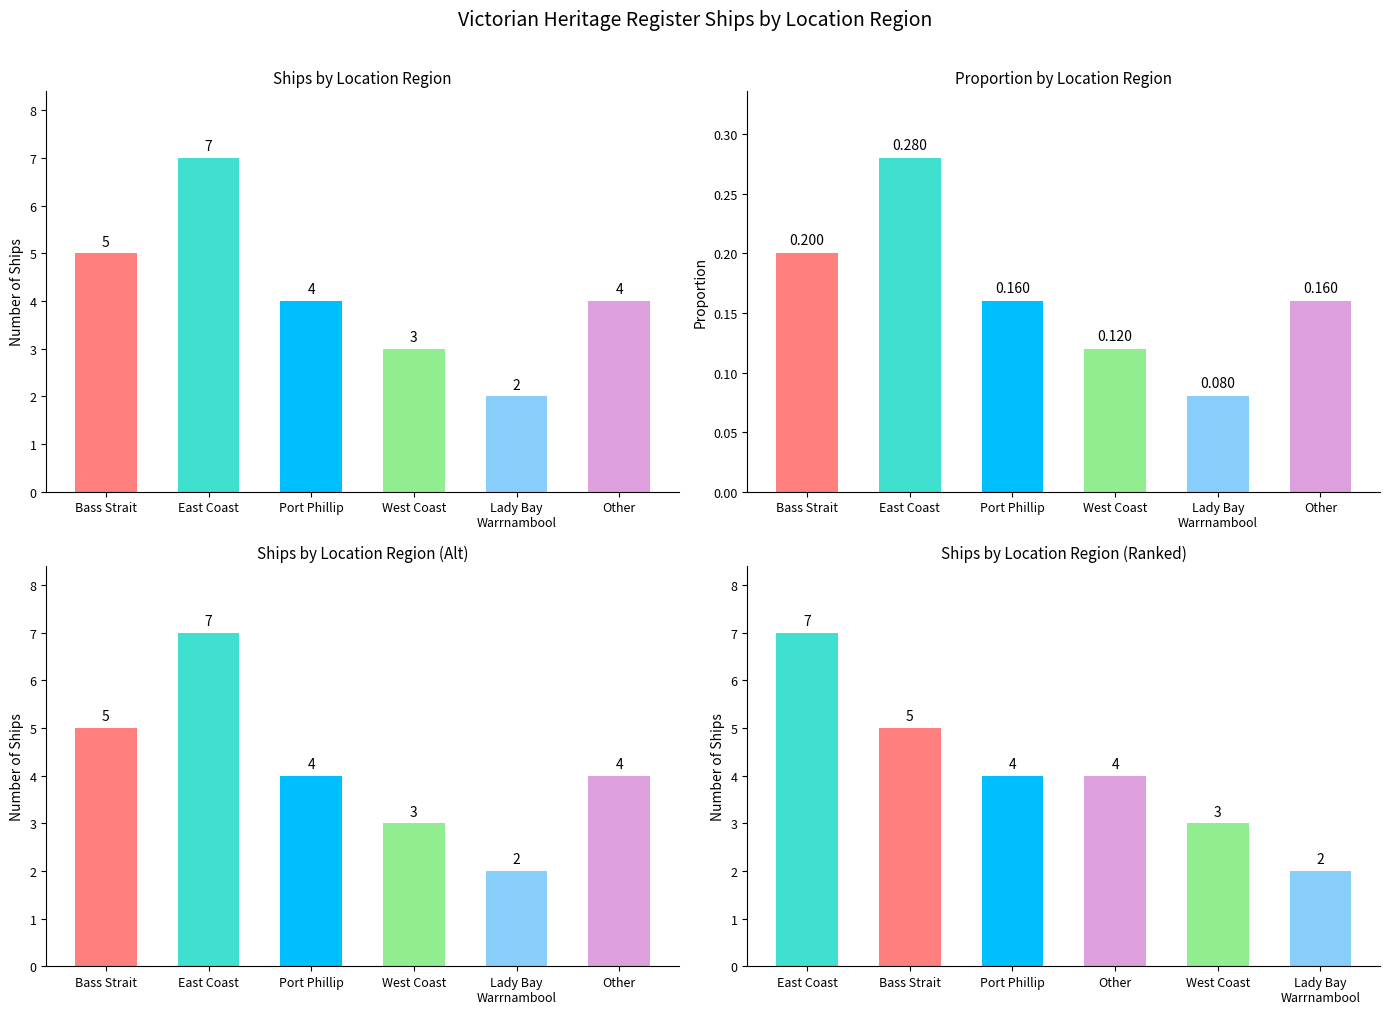

What is the average value?

4